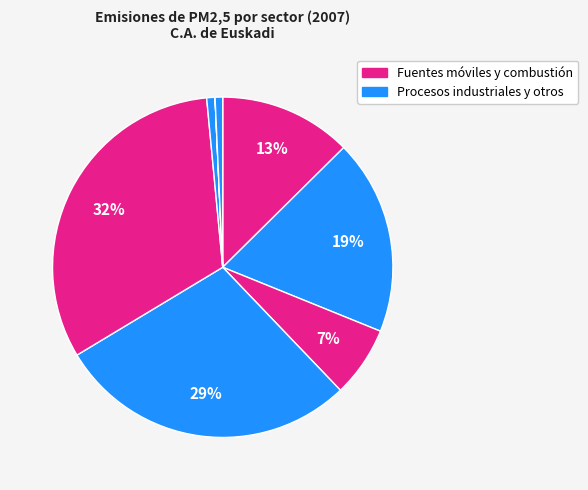

Does any single category account for the majority?

No